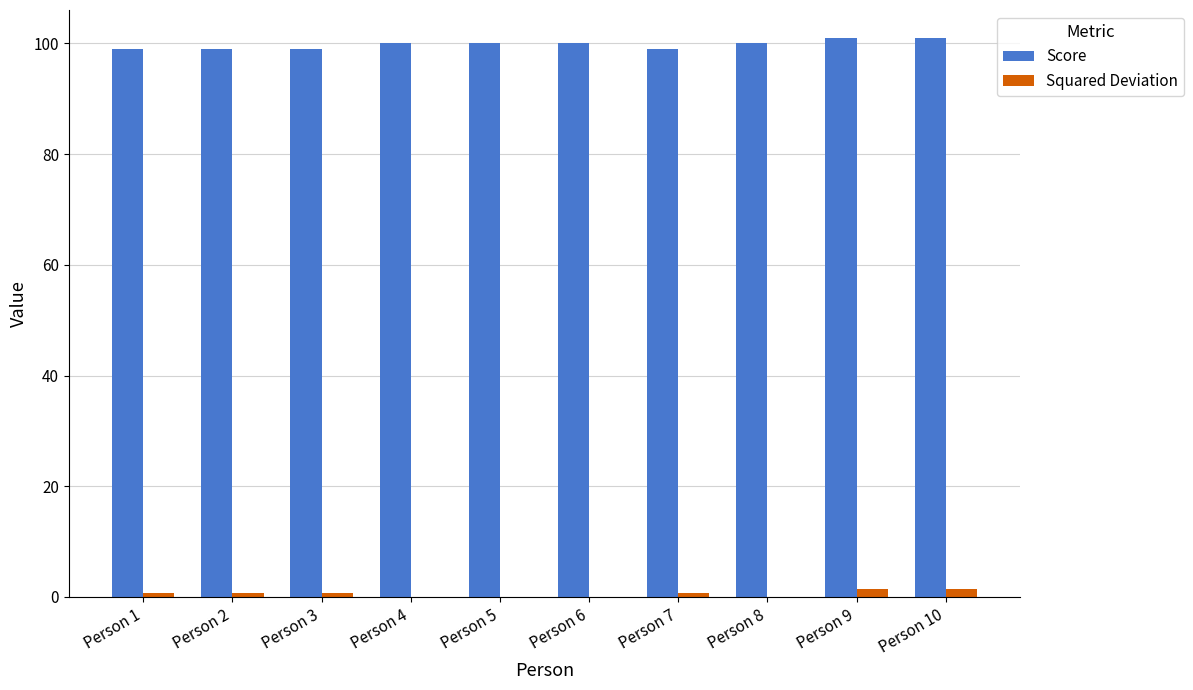

The value of Score at Person 2 is 65.9. True or false?

False